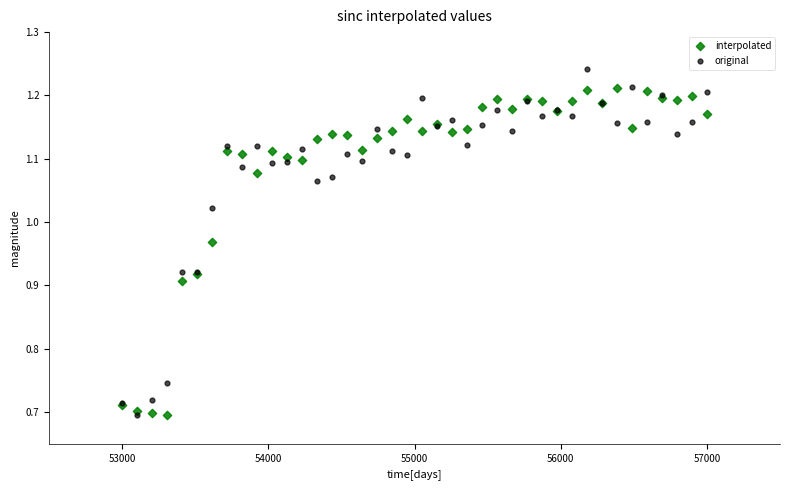

Which series reaches the maximum Y coordinate?

original